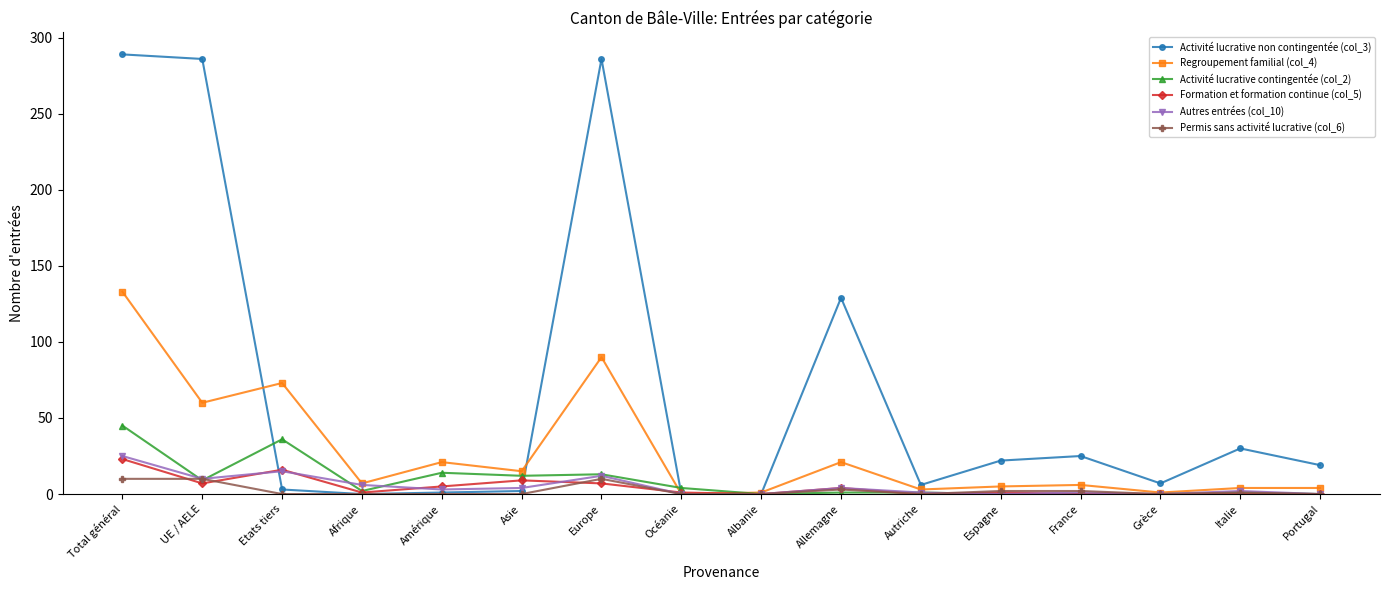

Where is the first local maximum for Formation et formation continue (col_5)?

Etats tiers